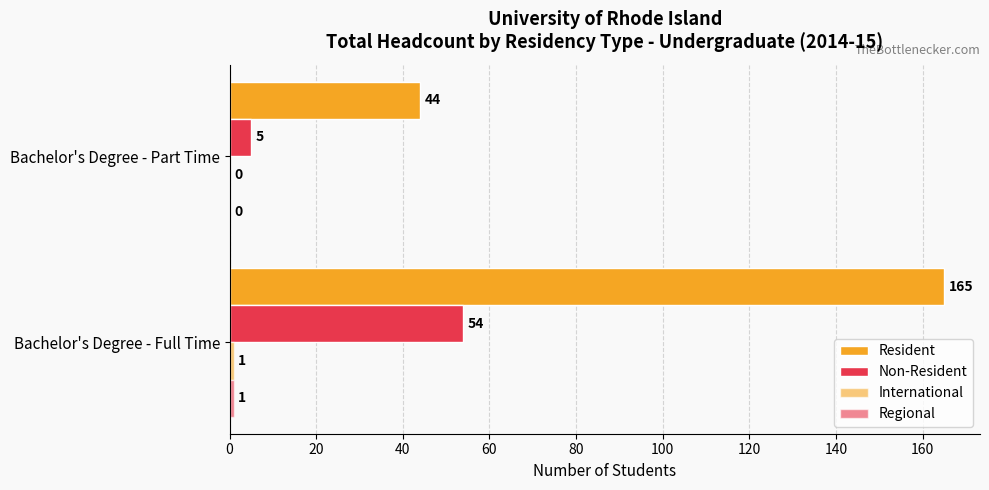

Count the number of categories in the chart.

2